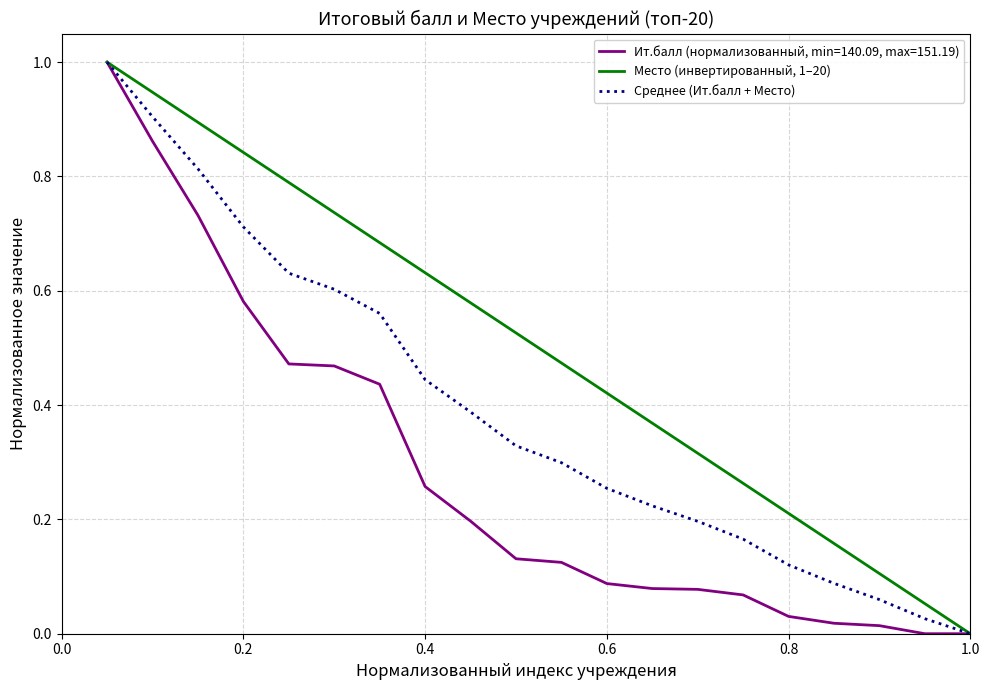

What is the maximum value shown in the chart?

1.0